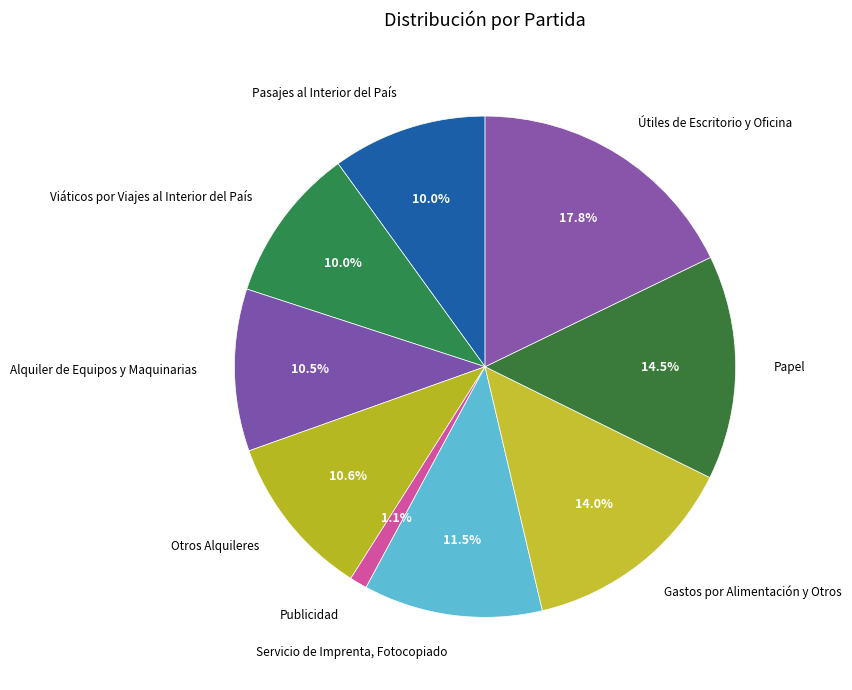

Does any single category account for the majority?

No